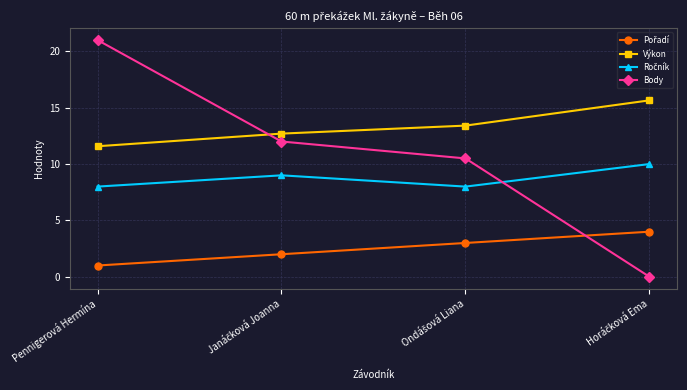

Which series has the largest range (max minus min)?

Body